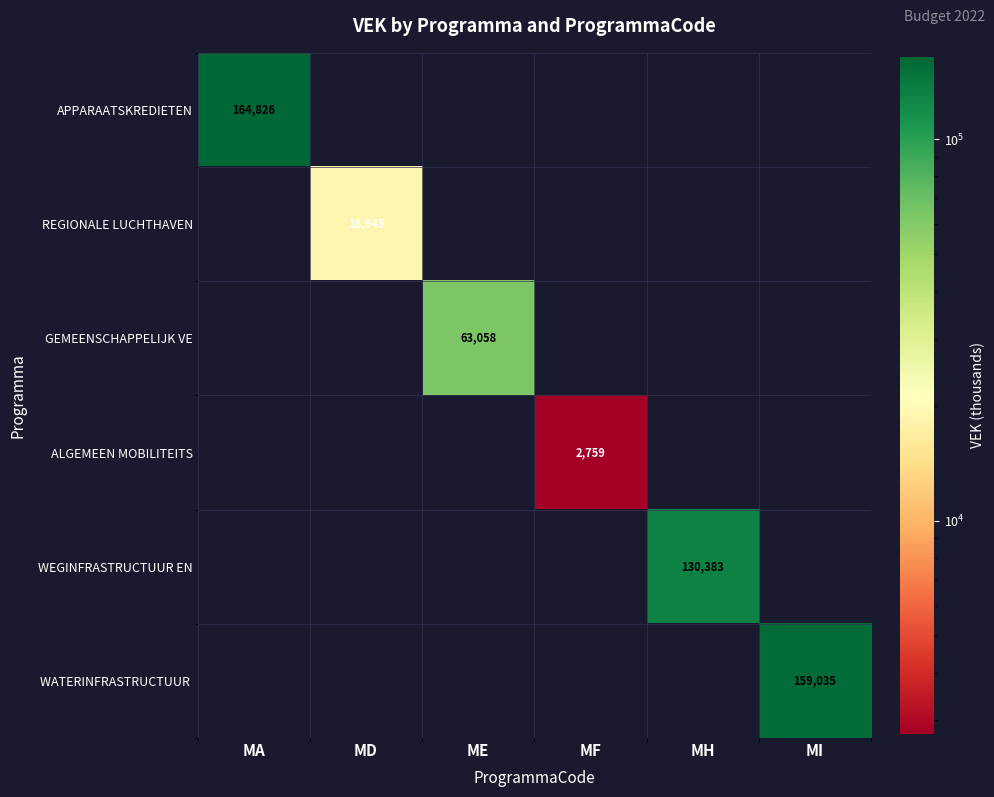

The value of REGIONALE LUCHTHAVEN at MD is 18945. True or false?

True